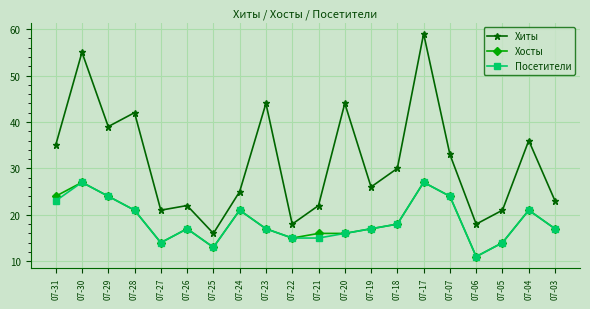

What are all the series names shown in the legend?

Хиты, Хосты, Посетители